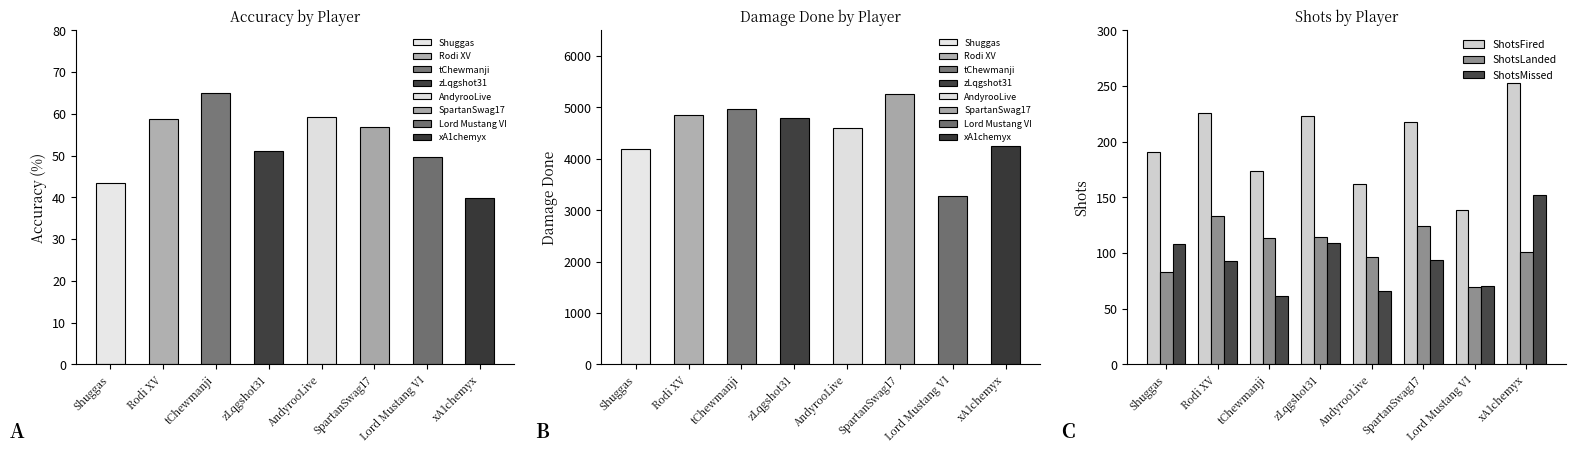

What value does the ShotsLanded series have at Shuggas?

83